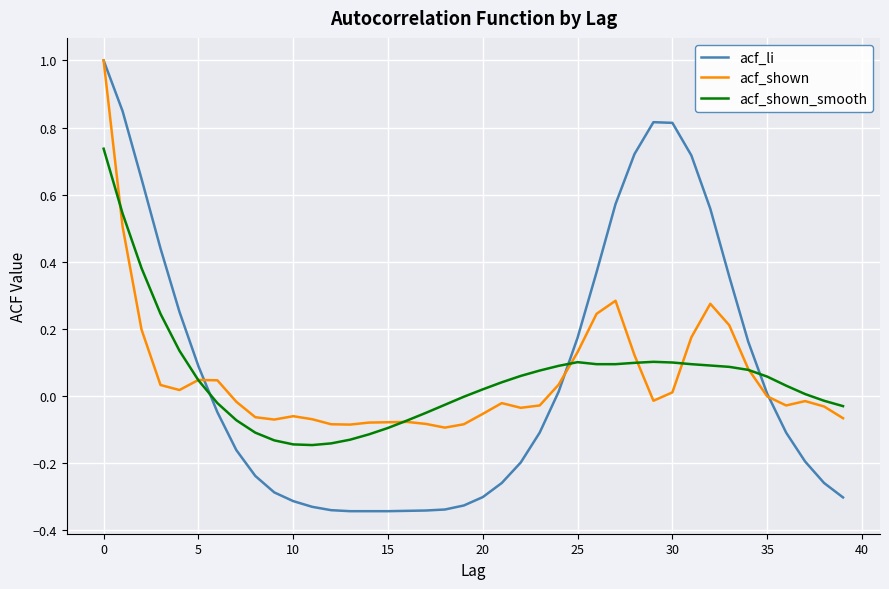

What is the sum of all acf_shown_smooth values?

2.1